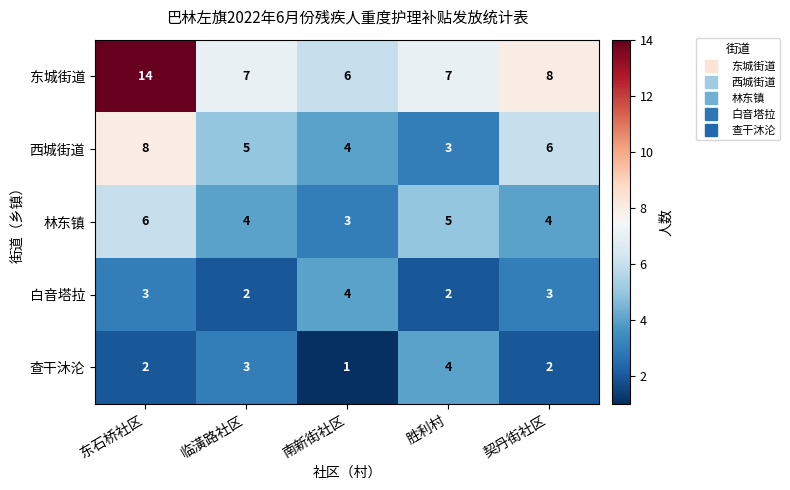

Where does the 西城街道 series first go above 5?

东石桥社区